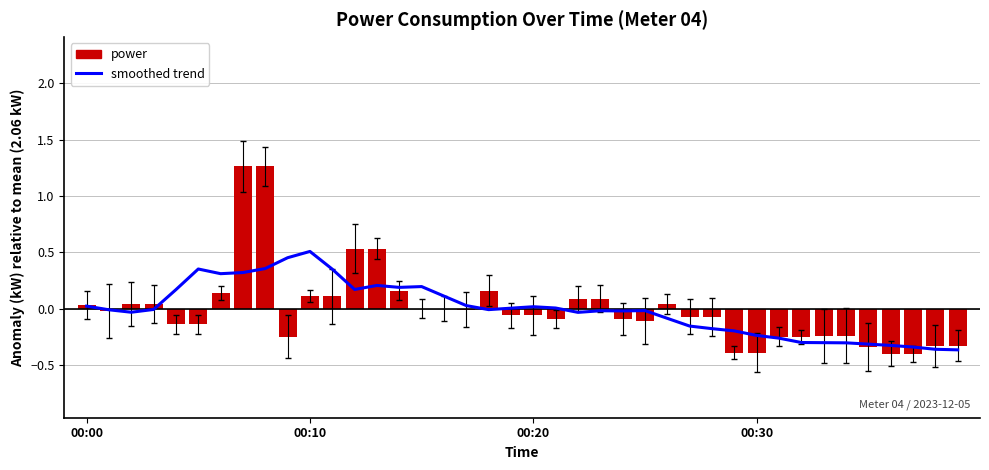

Rank the series at 36 from highest to lowest value.

smoothed trend, power